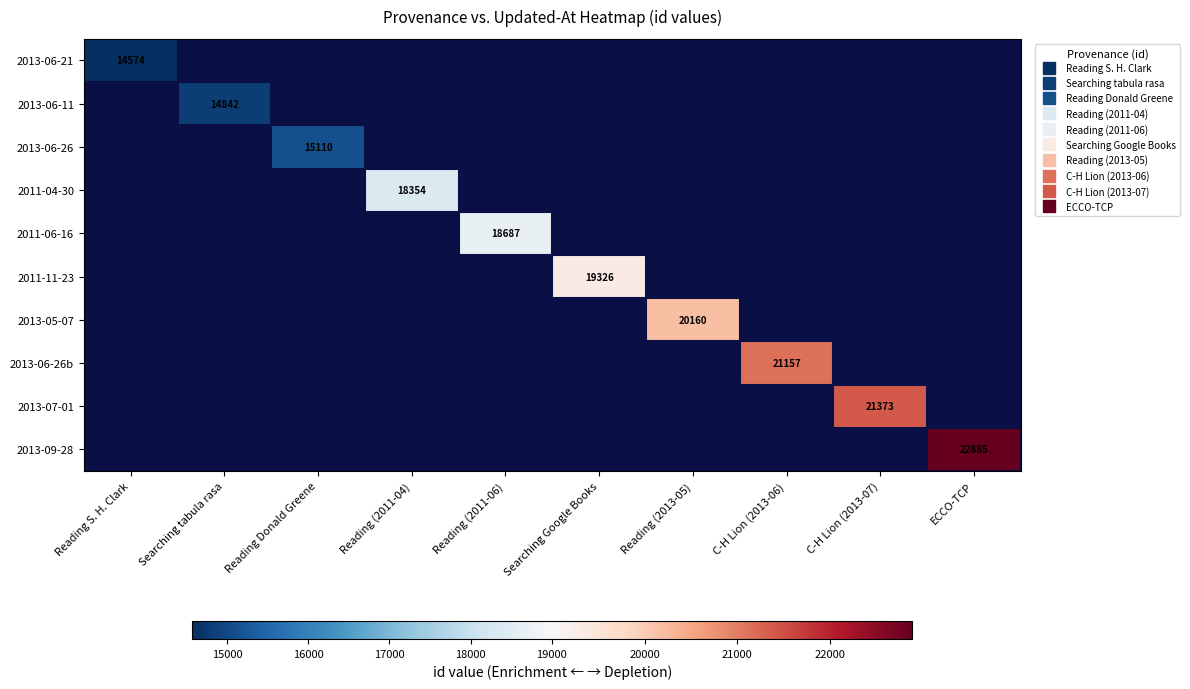

Count the number of categories in the chart.

10